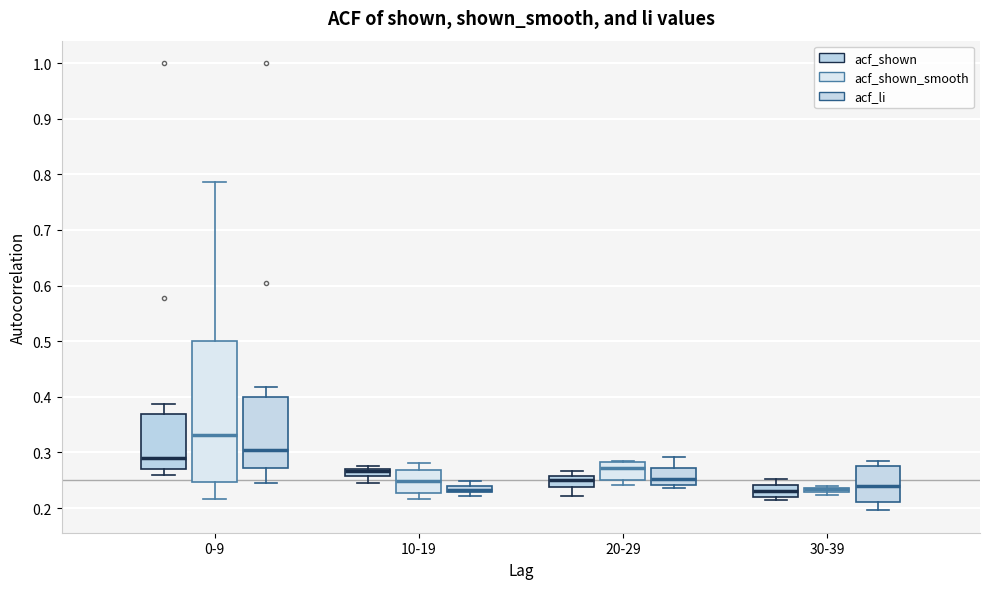

Which box is the tallest, from its lower edge to its upper edge?

0-9 (acf_shown_smooth)